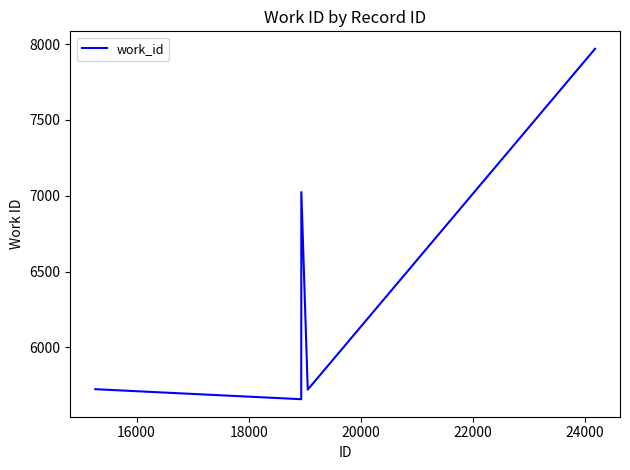

What is the sum of all values?

32096